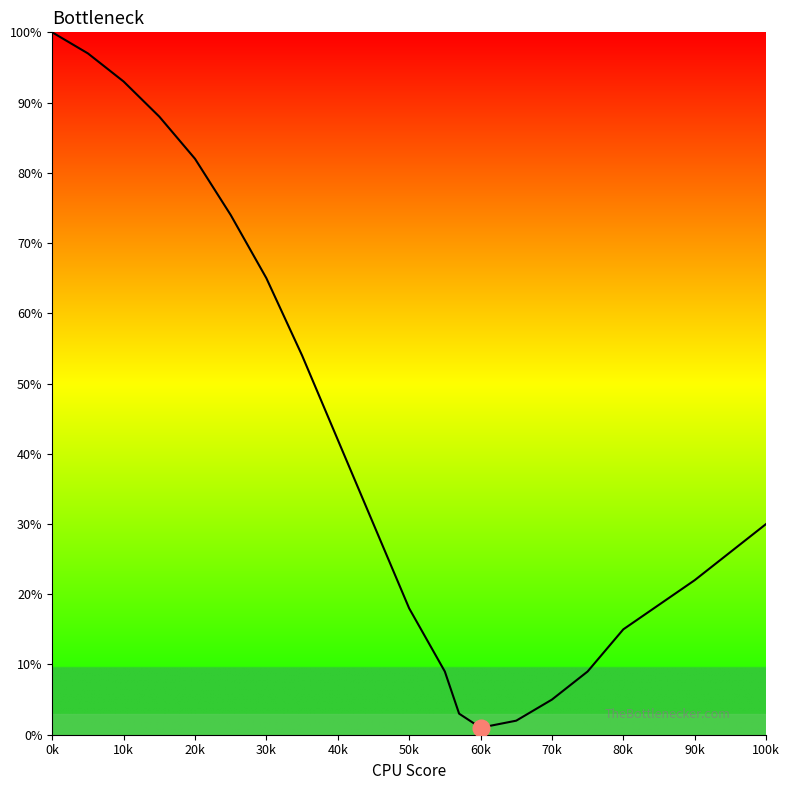

How many data points are above 30?

9